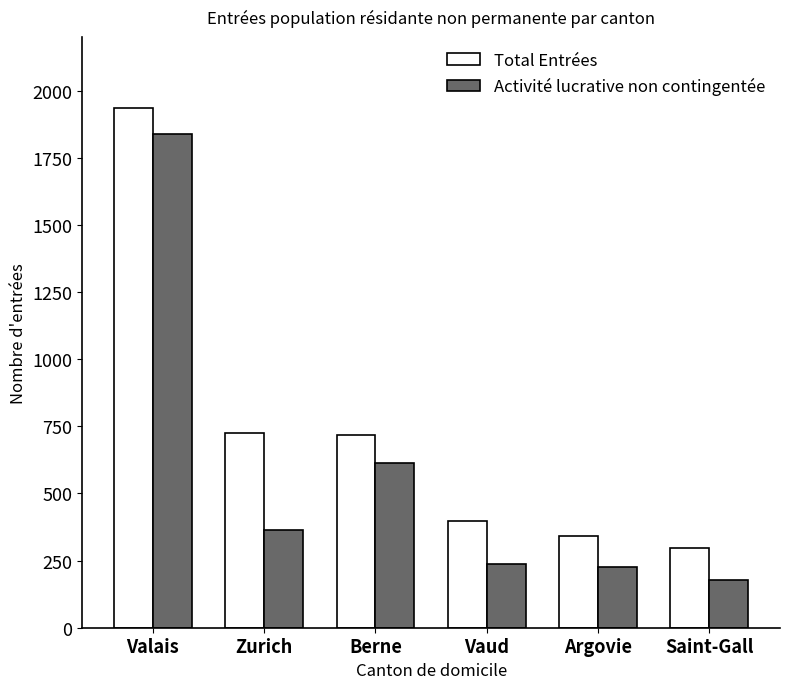

Which series changed the most between Berne and Saint-Gall?

Activité lucrative non contingentée